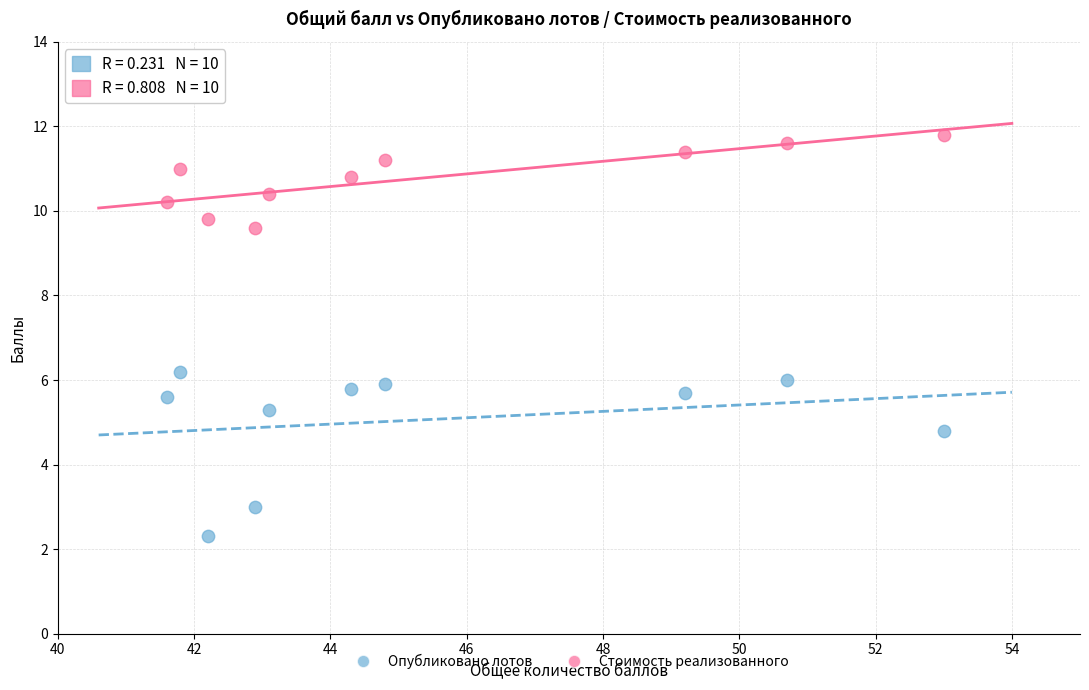

Across all series, what Y value is closest to 7?

6.2